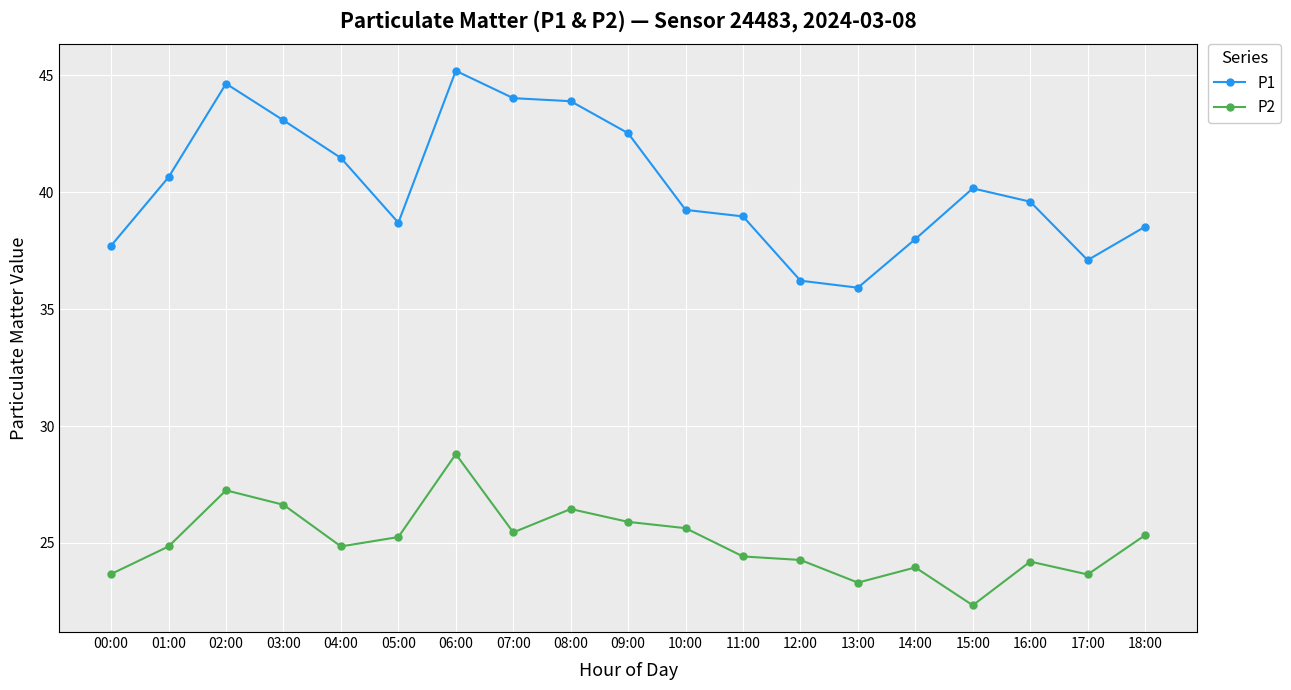

Where does the P2 series first go above 24?

01:00